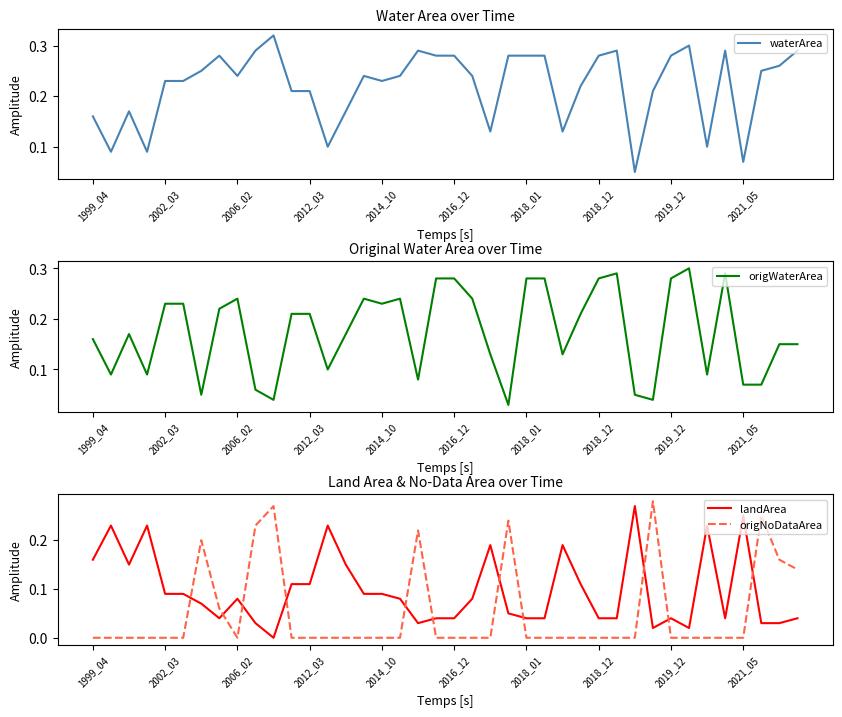

What are all the series names shown in the legend?

waterArea, origWaterArea, landArea, origNoDataArea